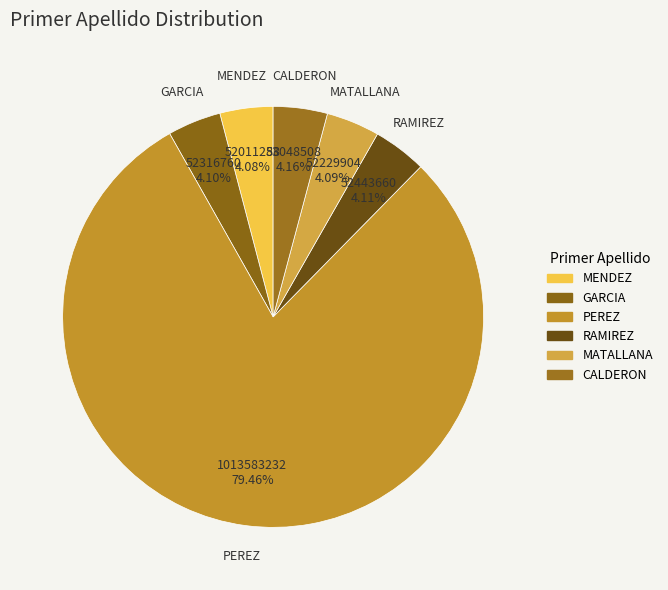

Count the number of slices in the pie.

6